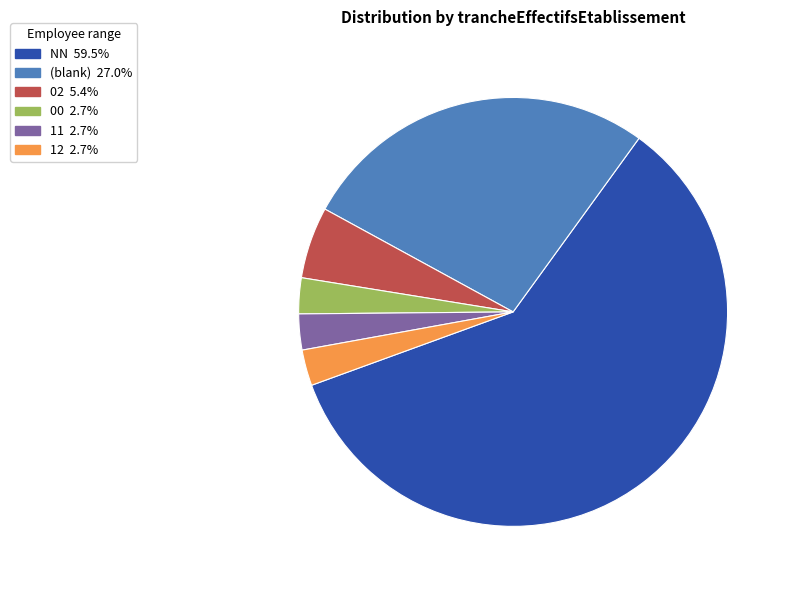

Is there any slice that represents more than half of the pie?

Yes